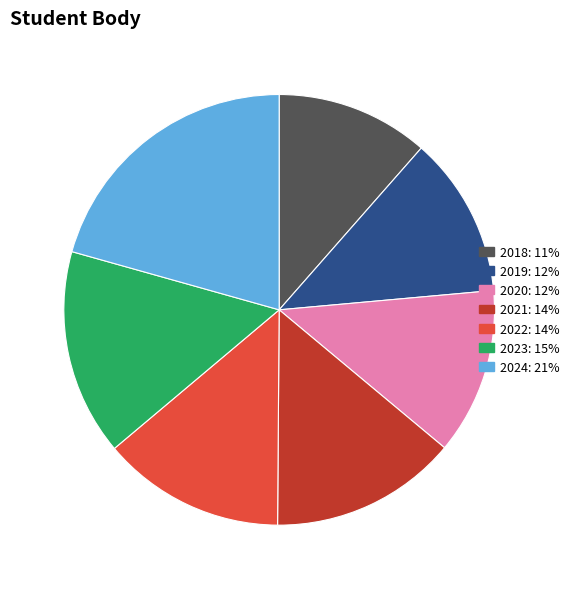

Is it true that 2018 is 11% of the pie?

True